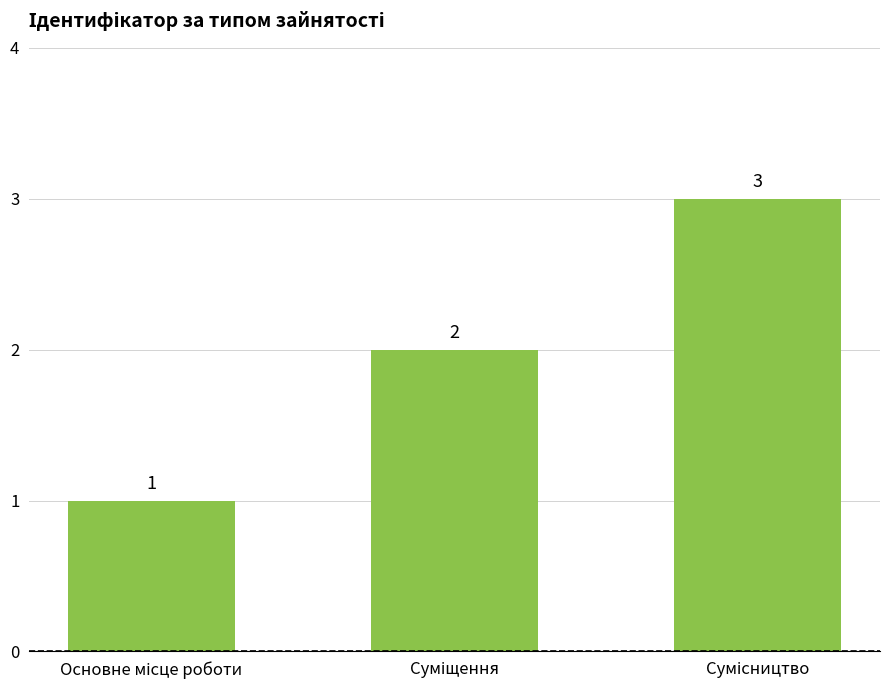

What is the maximum value shown in the chart?

3